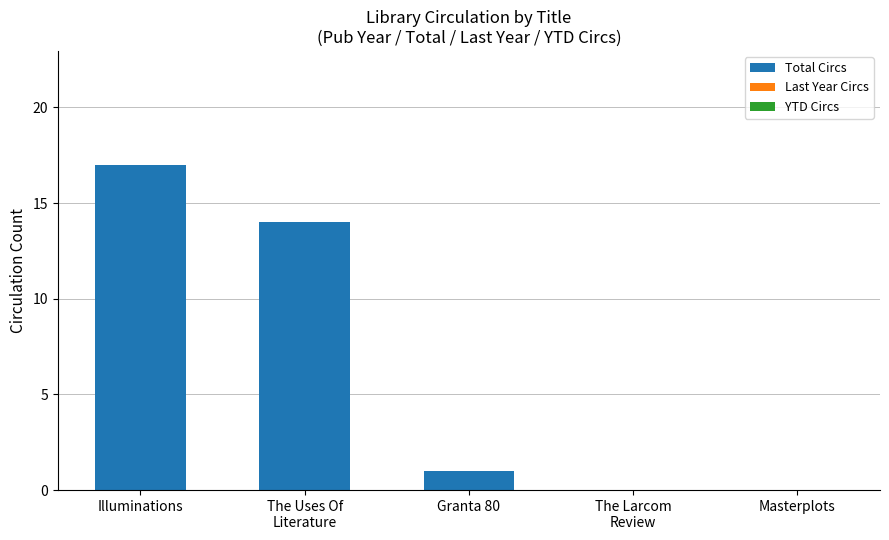

What is the change in value from Illuminations to Masterplots?

-17